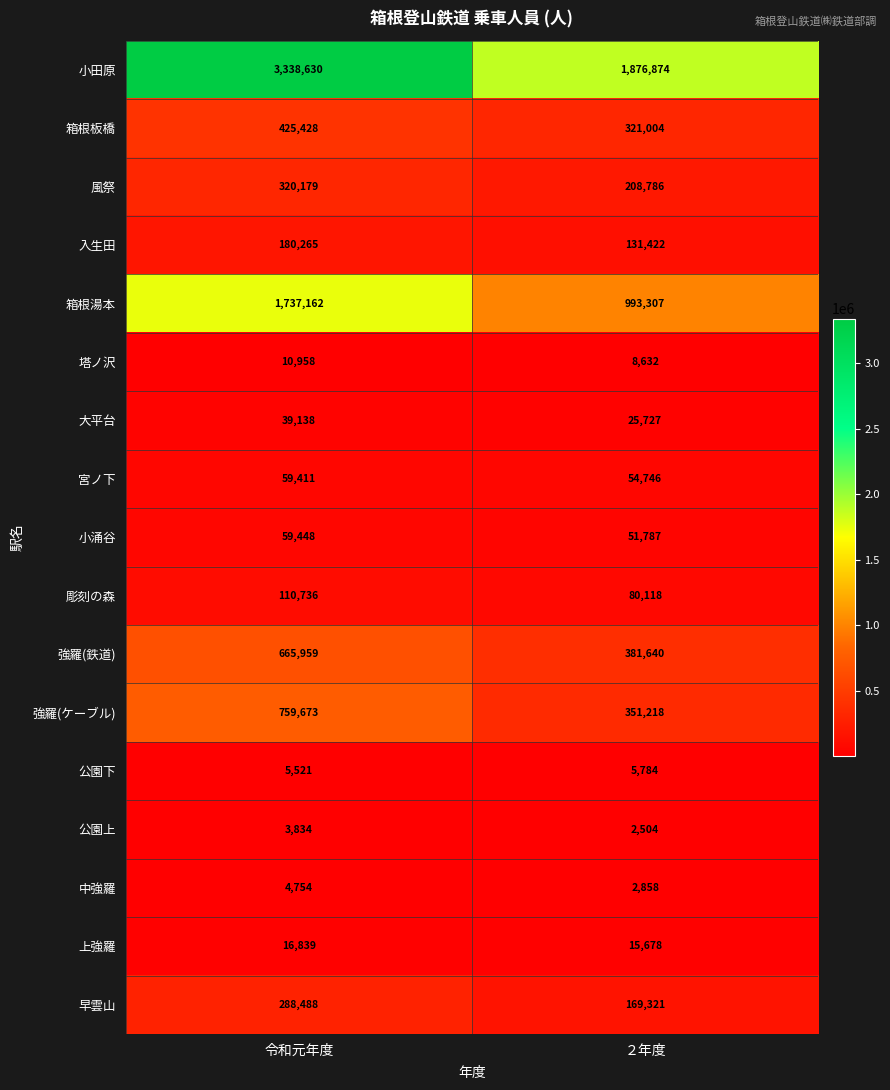

What is the minimum value shown in the chart?

2504